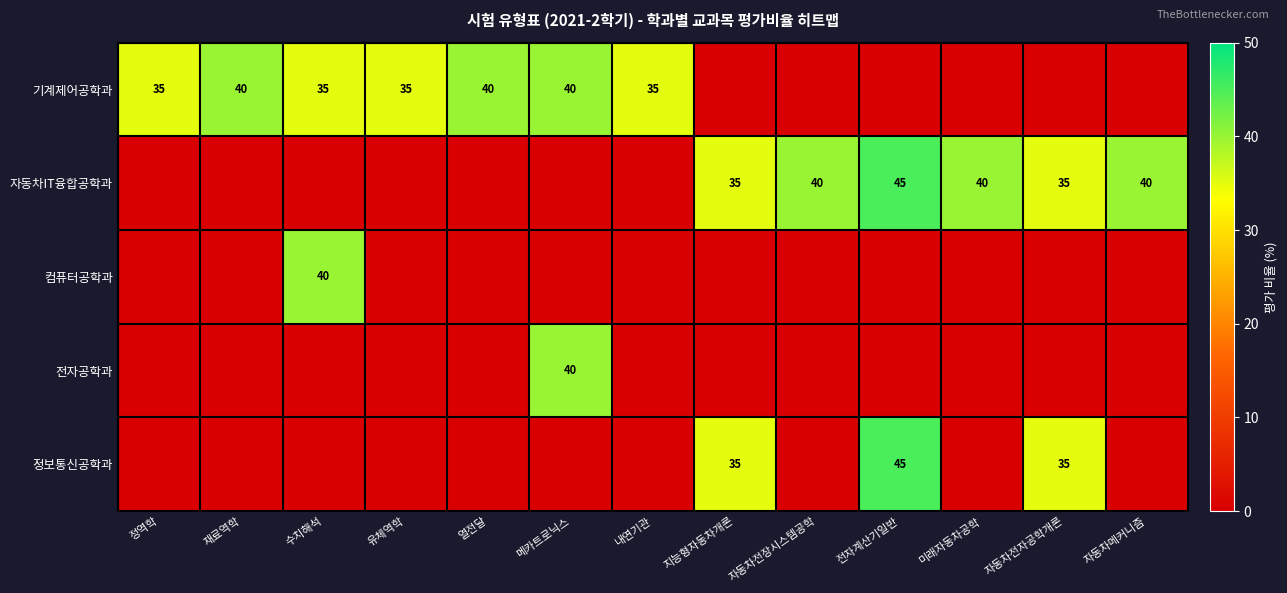

What is the sum of the 자동차IT융합공학과 values at 지능형자동차개론 and 미래자동차공학?

75